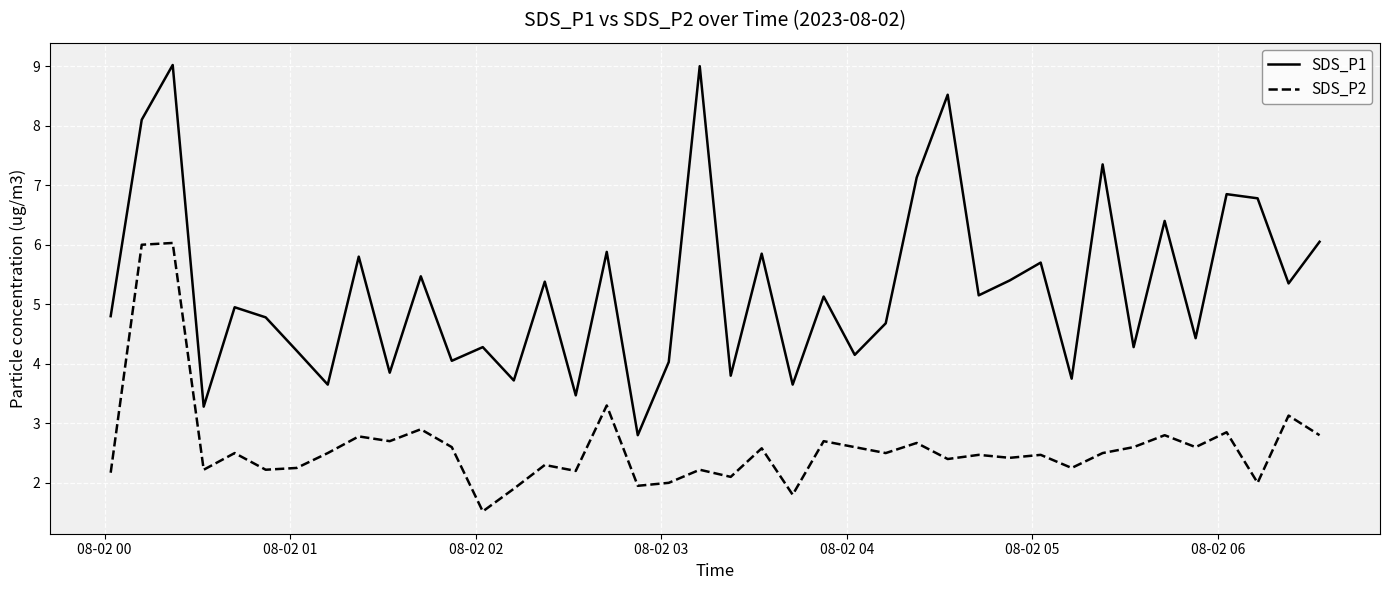

Rank the series by their maximum value, from highest to lowest.

SDS_P1, SDS_P2